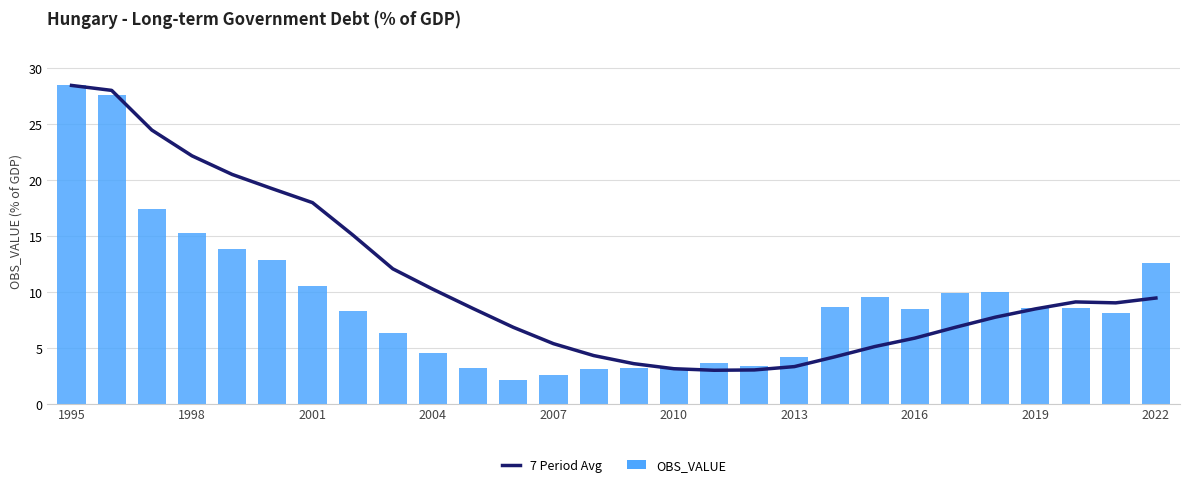

What is the highest value of the OBS_VALUE series?

28.4